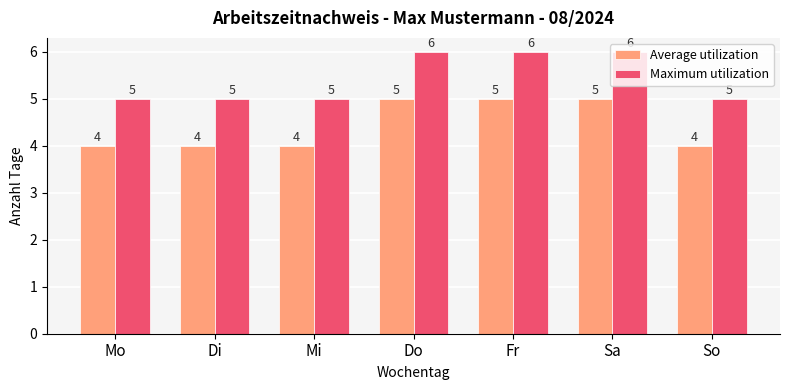

Reading left to right, list all the values displayed in this chart.

Average utilization: Mo=4	Di=4	Mi=4	Do=5	Fr=5	Sa=5	So=4
Maximum utilization: Mo=5	Di=5	Mi=5	Do=6	Fr=6	Sa=6	So=5